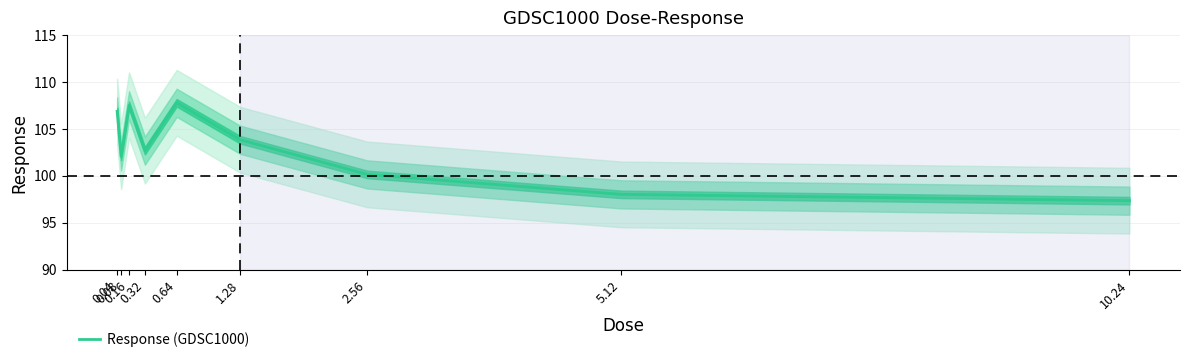

Is it true that the value at 0.64 is 107.8?

True